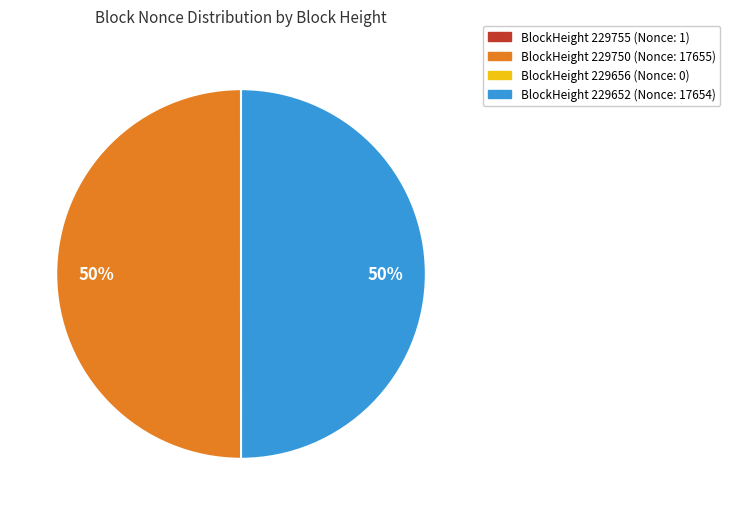

To the nearest percent, what is the difference between the largest and smallest slice percentages?

50%